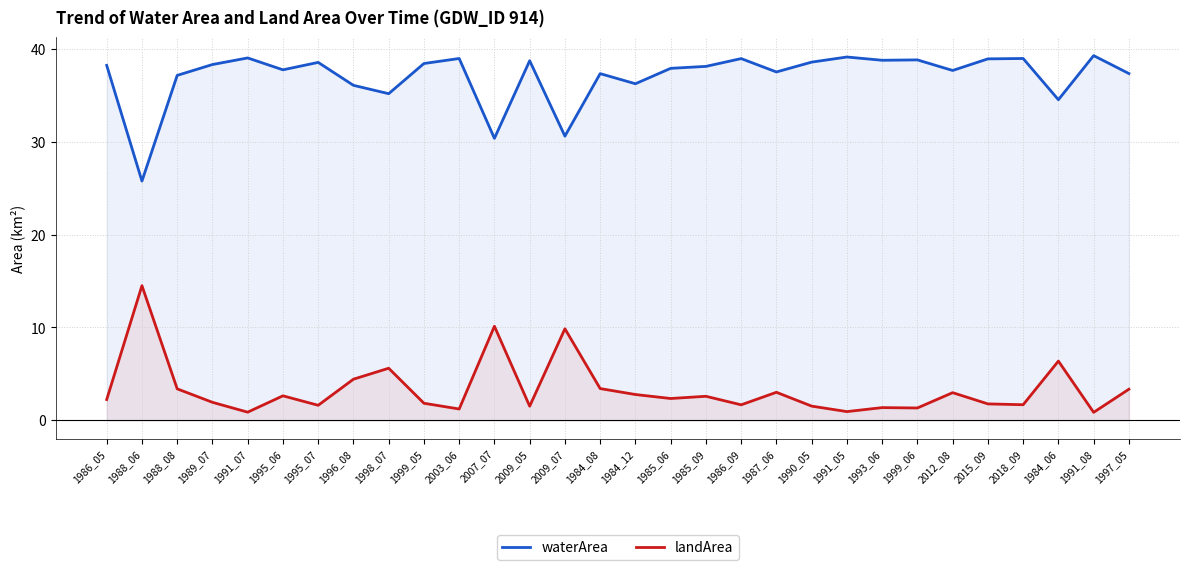

Reading left to right, transcribe all the data shown in this chart.

waterArea: 38.2	25.8	37.1	38.3	39.0	37.8	38.5	36.1	35.2	38.4	39.0	30.4	38.7	30.6	37.3	36.2	37.9	38.1	39.0	37.5	38.6	39.1	38.8	38.8	37.7	38.9	39.0	34.5	39.3	37.4
landArea: 2.2	14.5	3.4	1.9	0.9	2.6	1.6	4.4	5.6	1.8	1.2	10.1	1.5	9.9	3.4	2.8	2.4	2.6	1.7	3.0	1.5	0.9	1.4	1.3	3.0	1.8	1.7	6.4	0.9	3.4